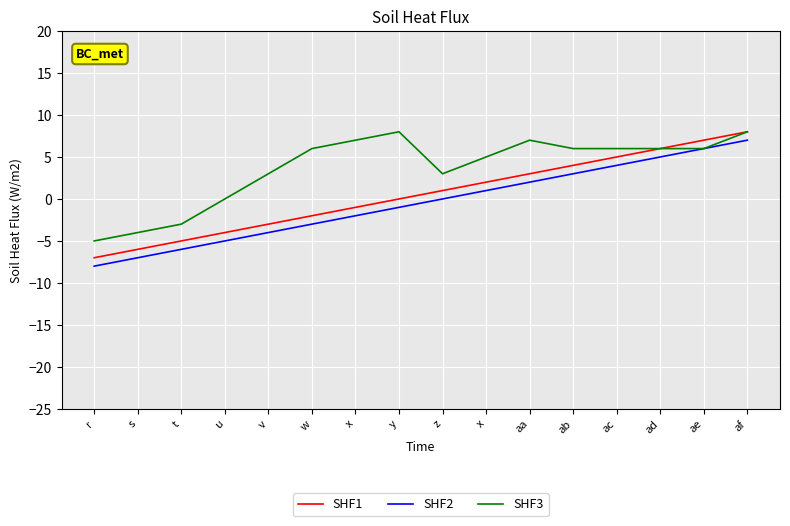

How many lines are shown in the chart?

3